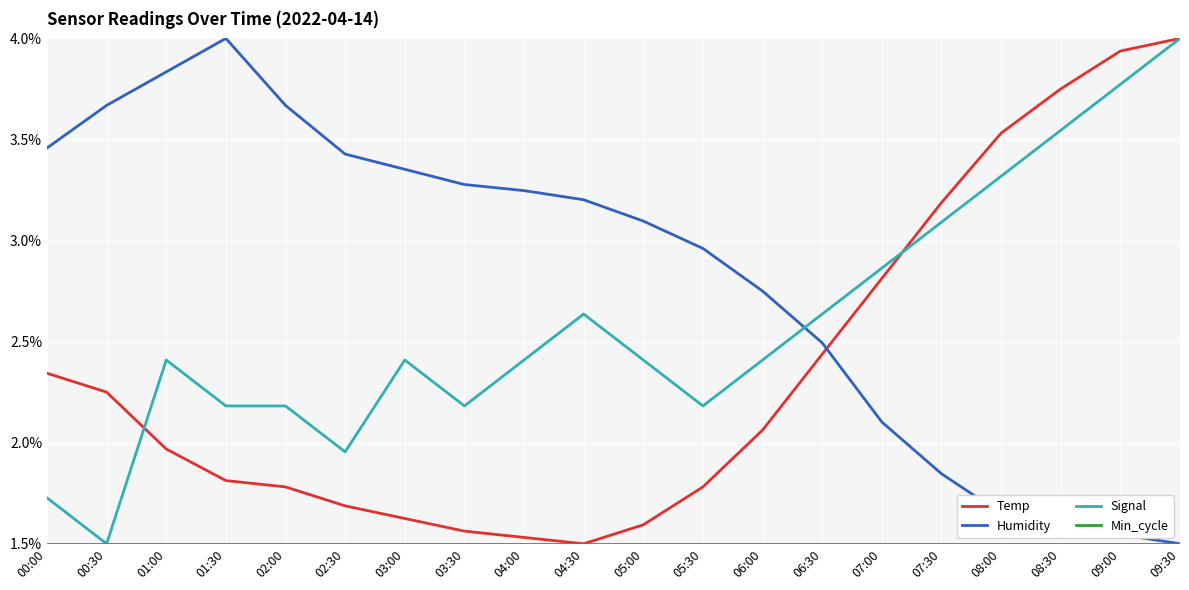

What is the maximum value shown in the chart?

4.0